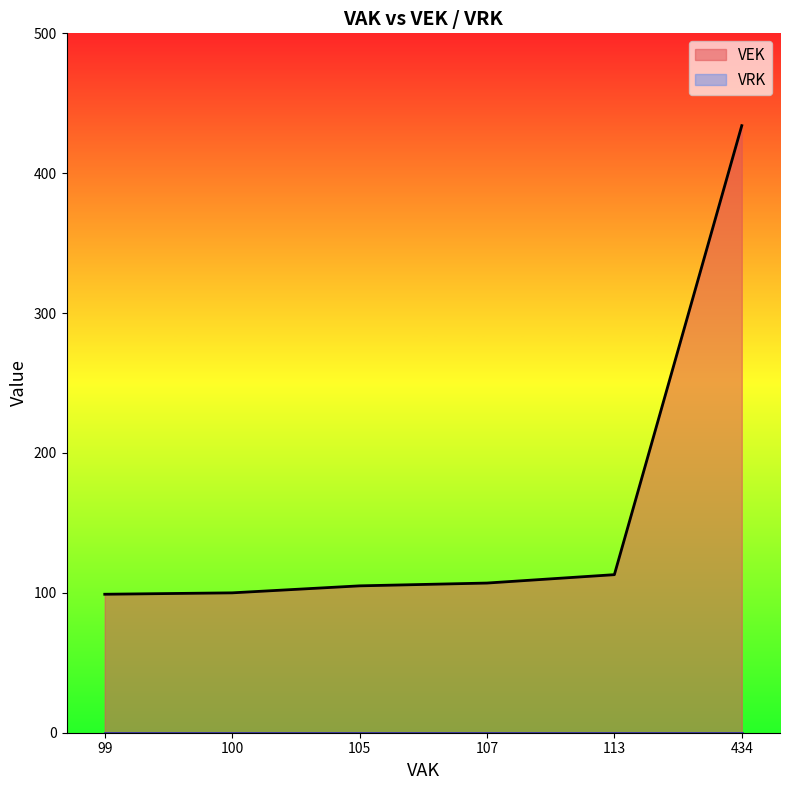

At which category is the sum across all series the highest?

434